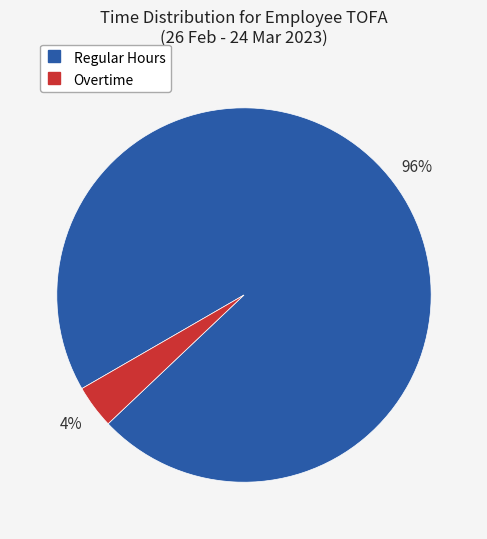

Does any single category account for the majority?

Yes